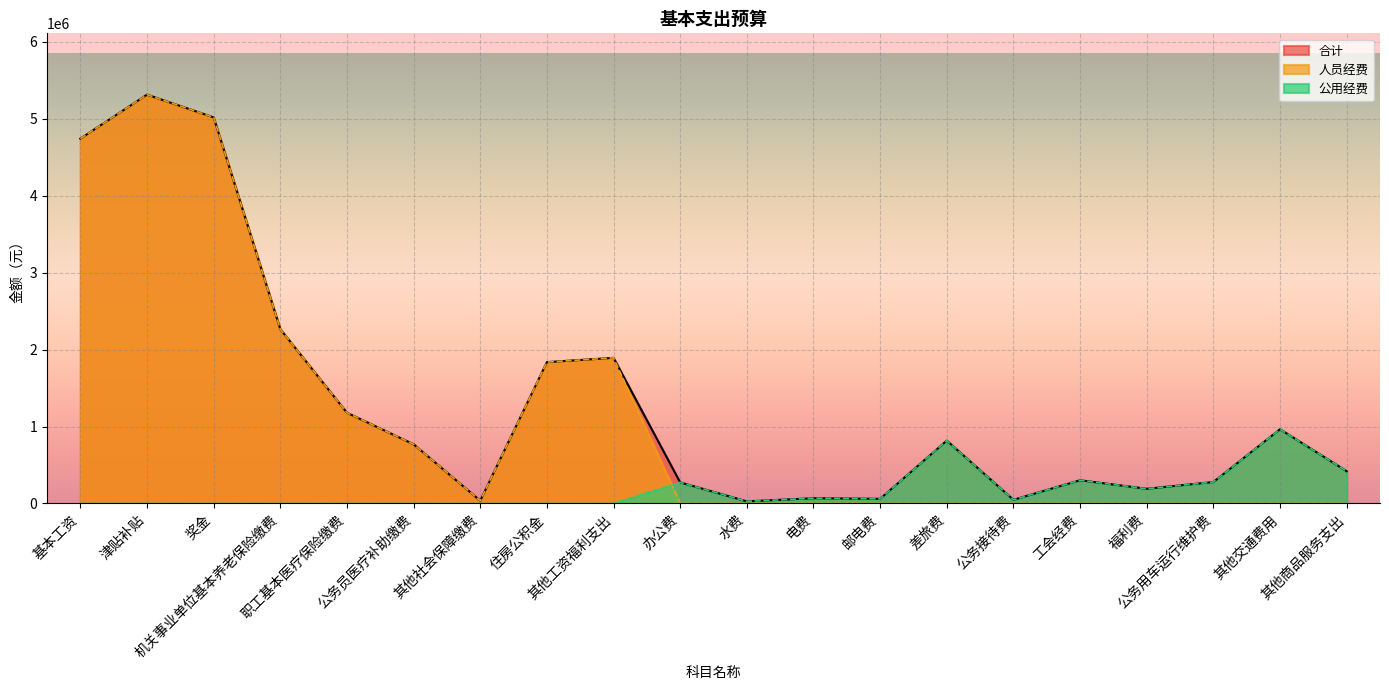

What is the difference between the second highest and minimum values in the 人员经费 series?

5018342.0